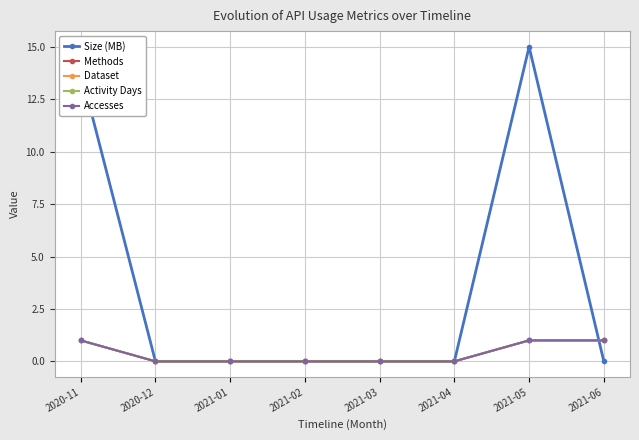

Is this an area chart (filled region under the line)?

No